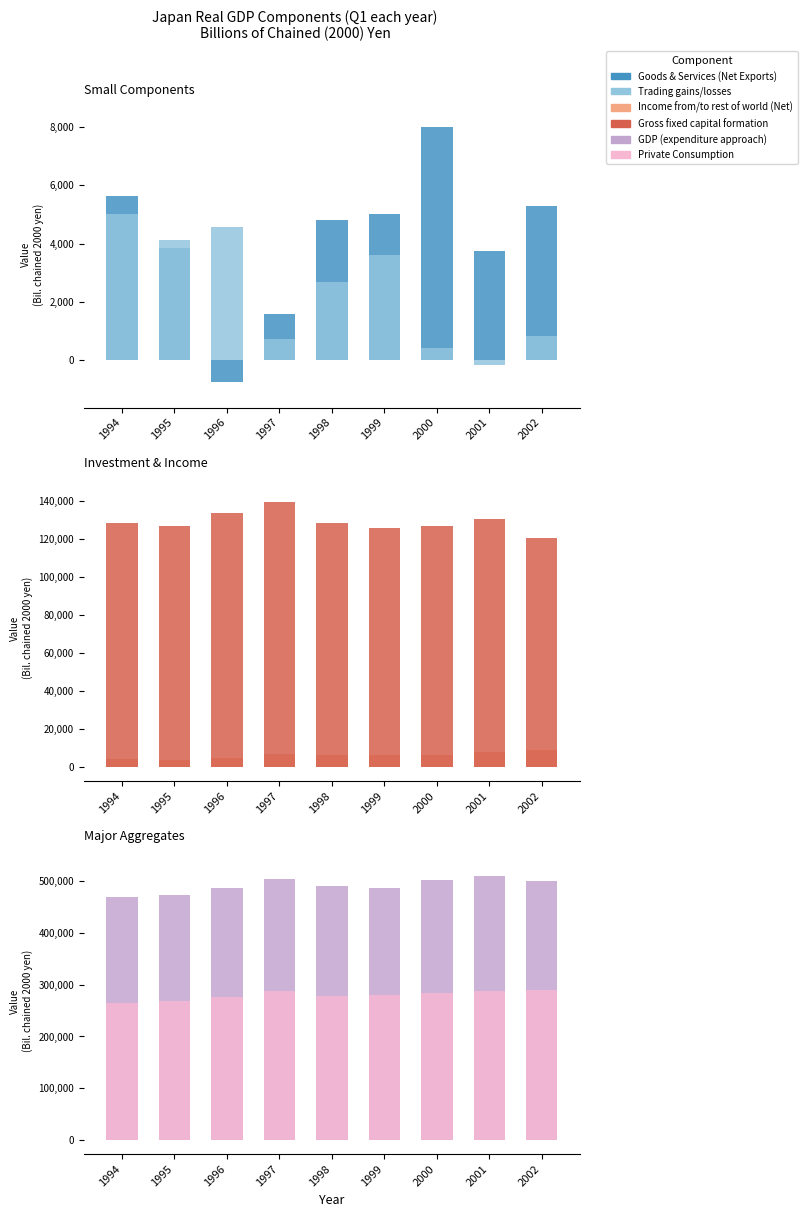

What are all the series names shown in the legend?

Goods & Services (Net Exports), Trading gains/losses, Income from/to rest of world (Net), Gross fixed capital formation, GDP (expenditure approach), Private Consumption